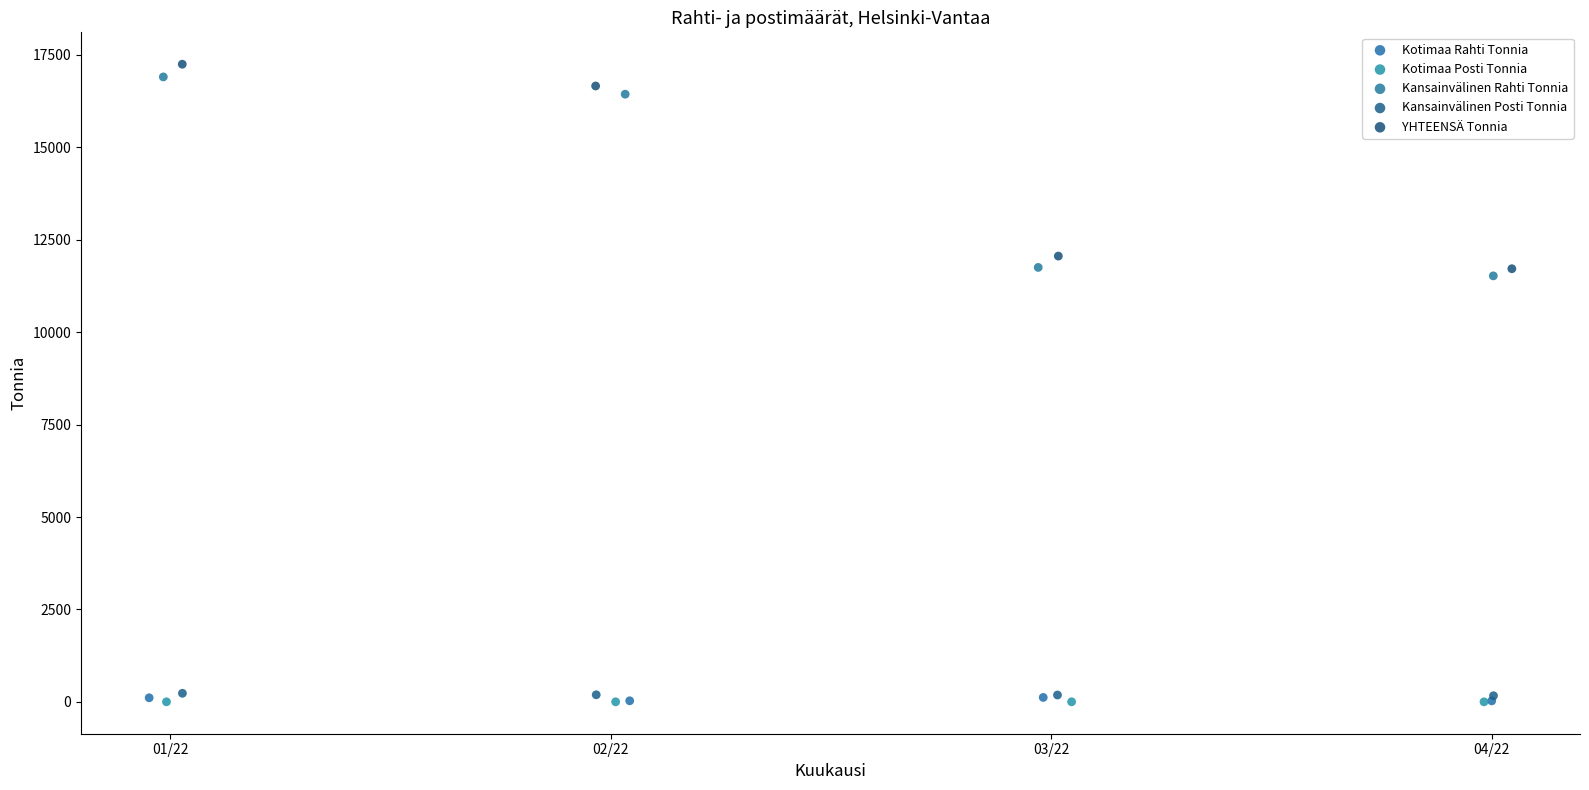

Which series contains the highest Y value?

YHTEENSÄ Tonnia